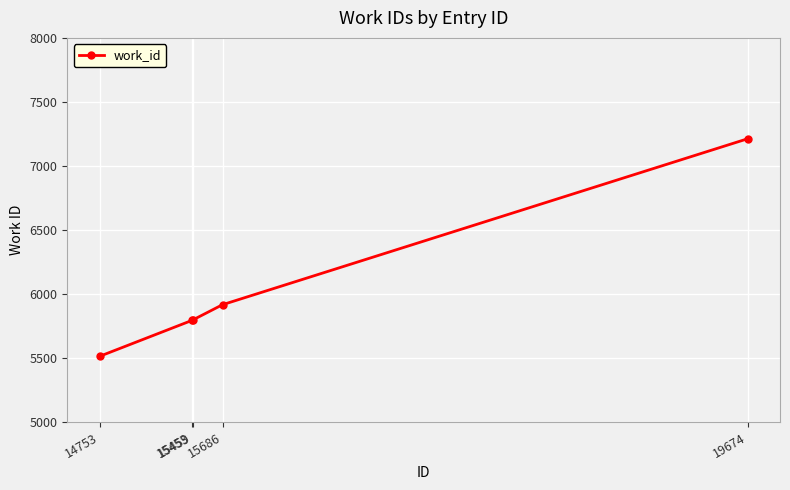

True or false: the data has more than 1 interior local peaks.

False